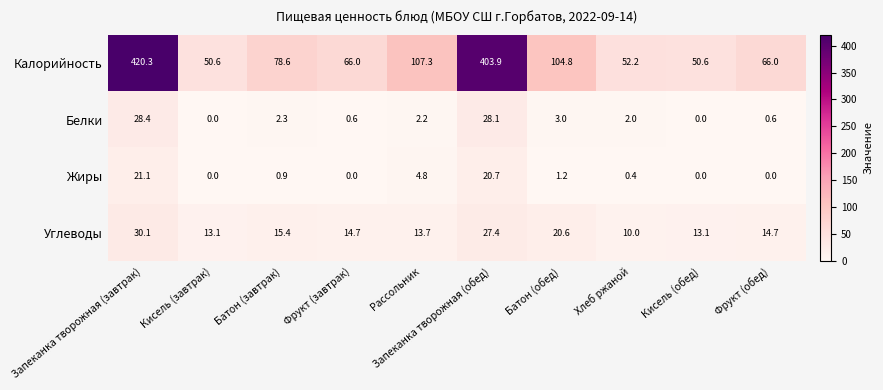

What is the difference between the highest and lowest values at Рассольник?

105.1